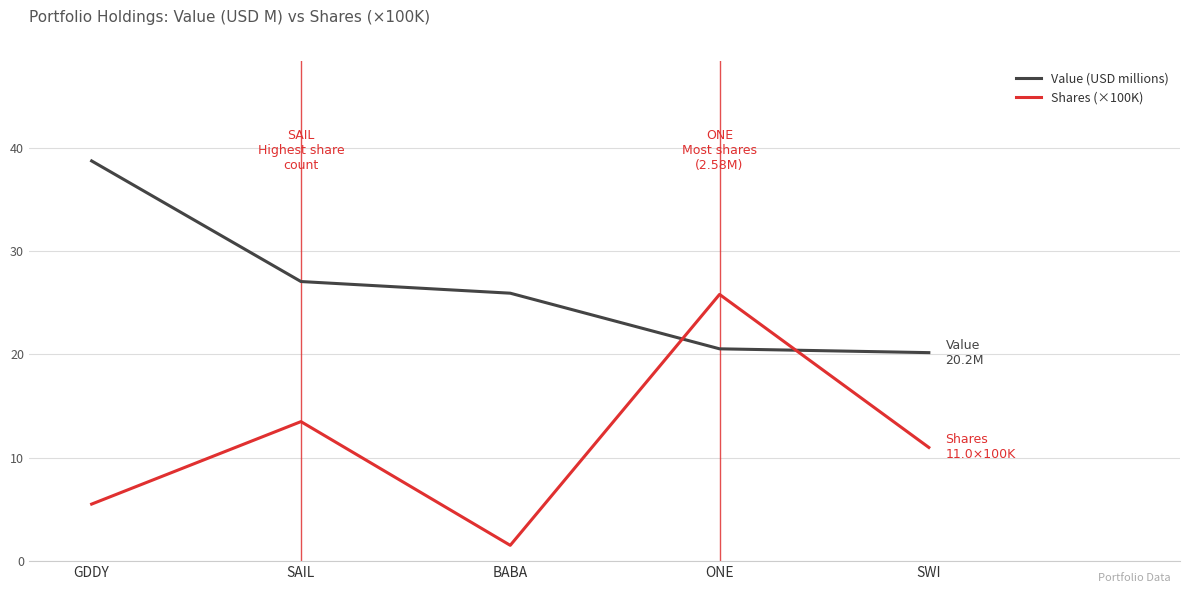

True or false: Value (USD millions) has a value of 5.2 at BABA.

False